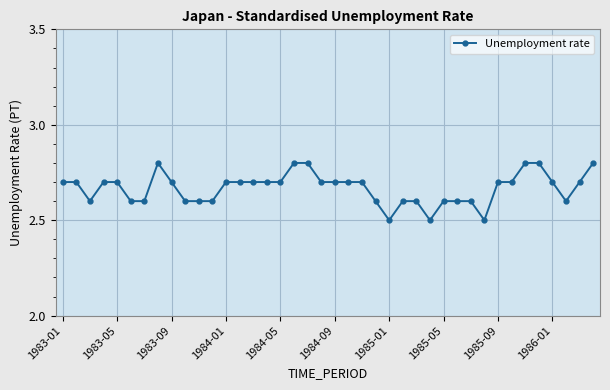

What is the minimum value shown in the chart?

2.5